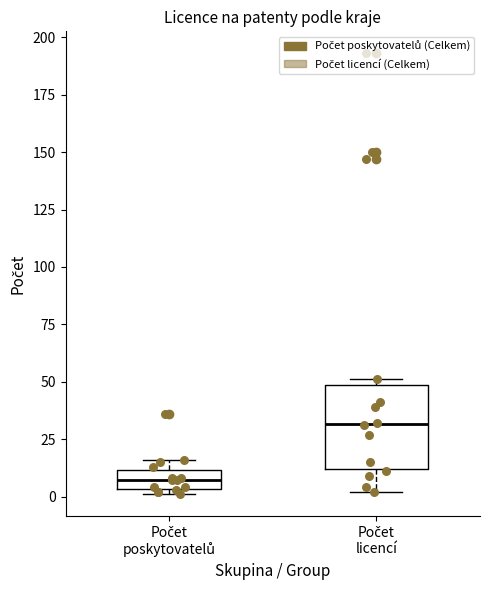

Where is the lower edge of the box for Počet poskytovatelů on the y-axis? The values are not printed on the chart, so give them approximately, as read against the axis.

5